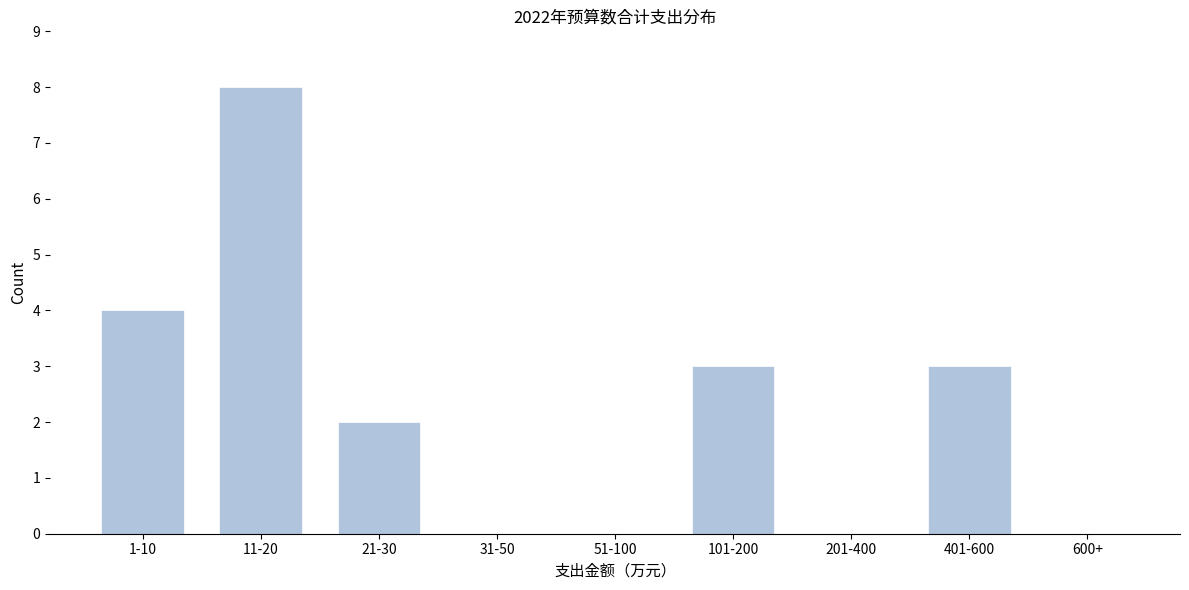

Reading left to right, extract all data points from this chart.

1-10=4	11-20=8	21-30=2	31-50=0	51-100=0	101-200=3	201-400=0	401-600=3	600+=0